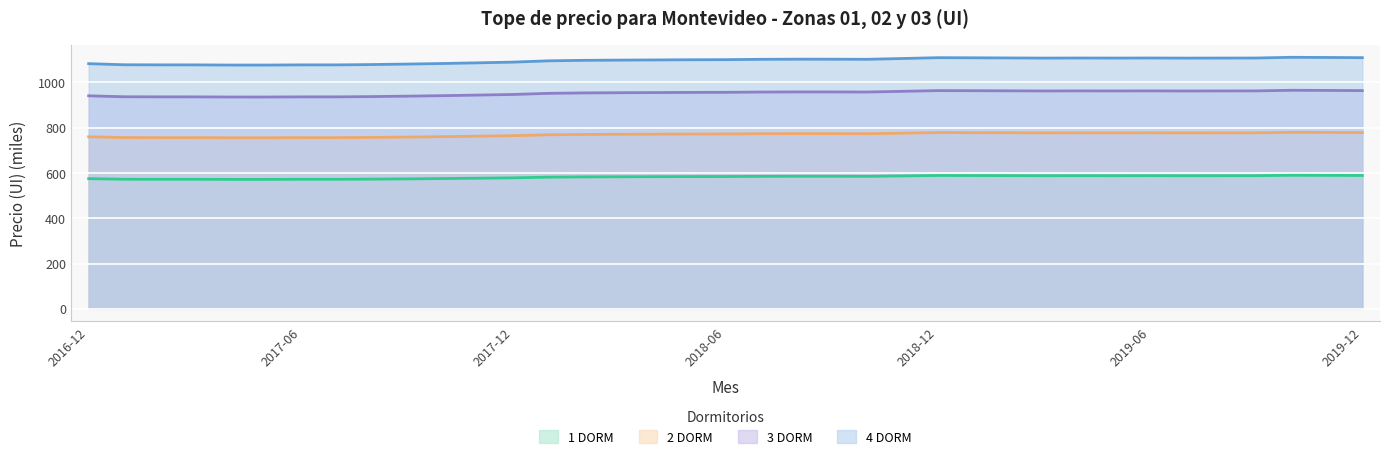

List the labels in order of 4 DORM value, smallest first.

2017-05, 2017-04, 2017-07, 2017-03, 2017-06, 2017-02, 2017-01, 2017-08, 2017-09, 2016-12, 2017-10, 2017-11, 2017-12, 2018-01, 2018-02, 2018-03, 2018-04, 2018-05, 2018-06, 2018-07, 2018-10, 2018-09, 2018-08, 2018-11, 2019-07, 2019-03, 2019-05, 2019-08, 2019-09, 2019-04, 2019-06, 2019-02, 2019-01, 2018-12, 2019-12, 2019-11, 2019-10